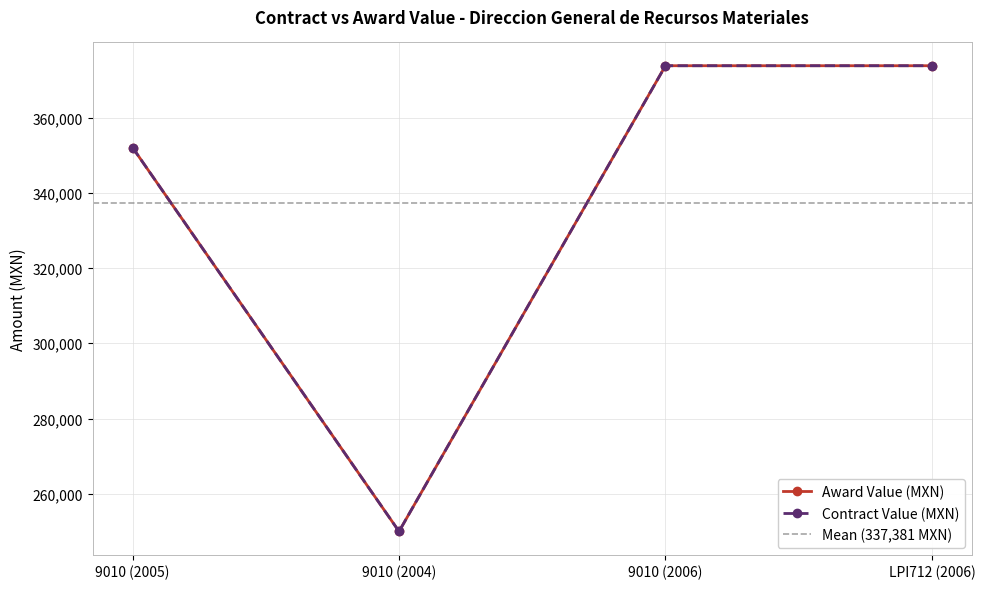

At which label does awards.value.amount reach its minimum?

9010 (2004)